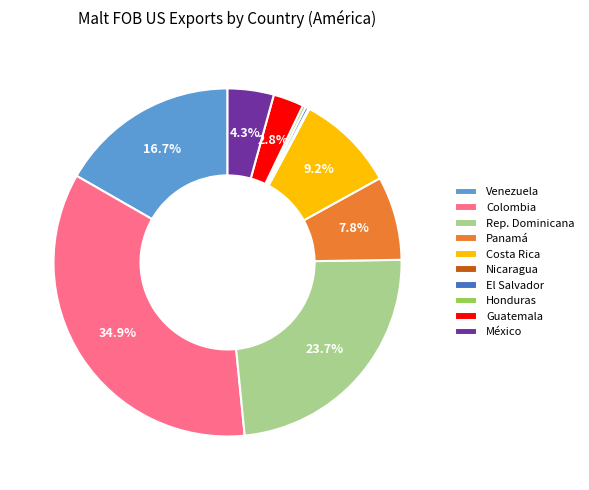

What portion of the pie excludes Panamá?

92.2%